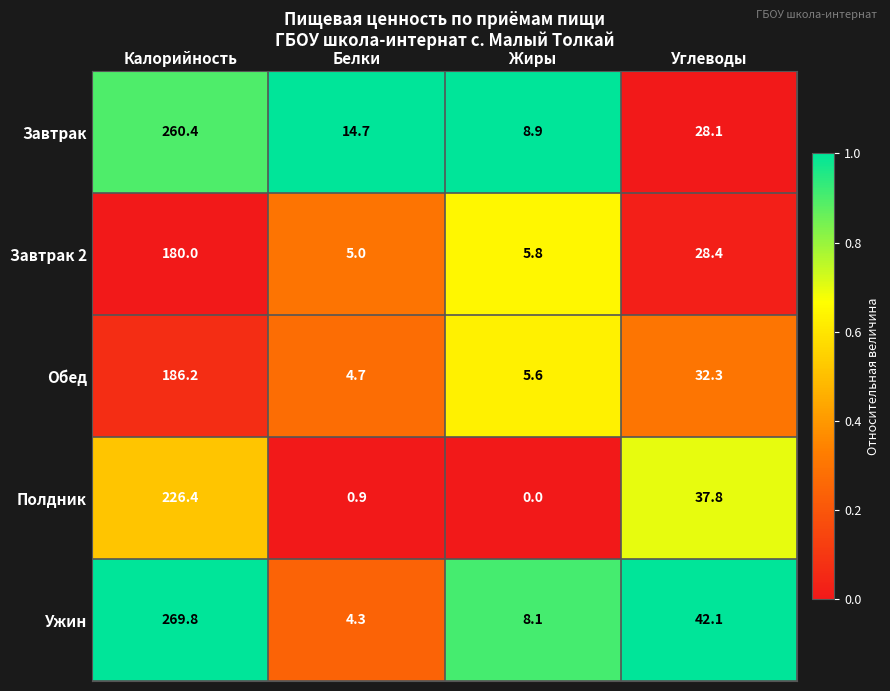

What is the greatest value displayed?

269.8